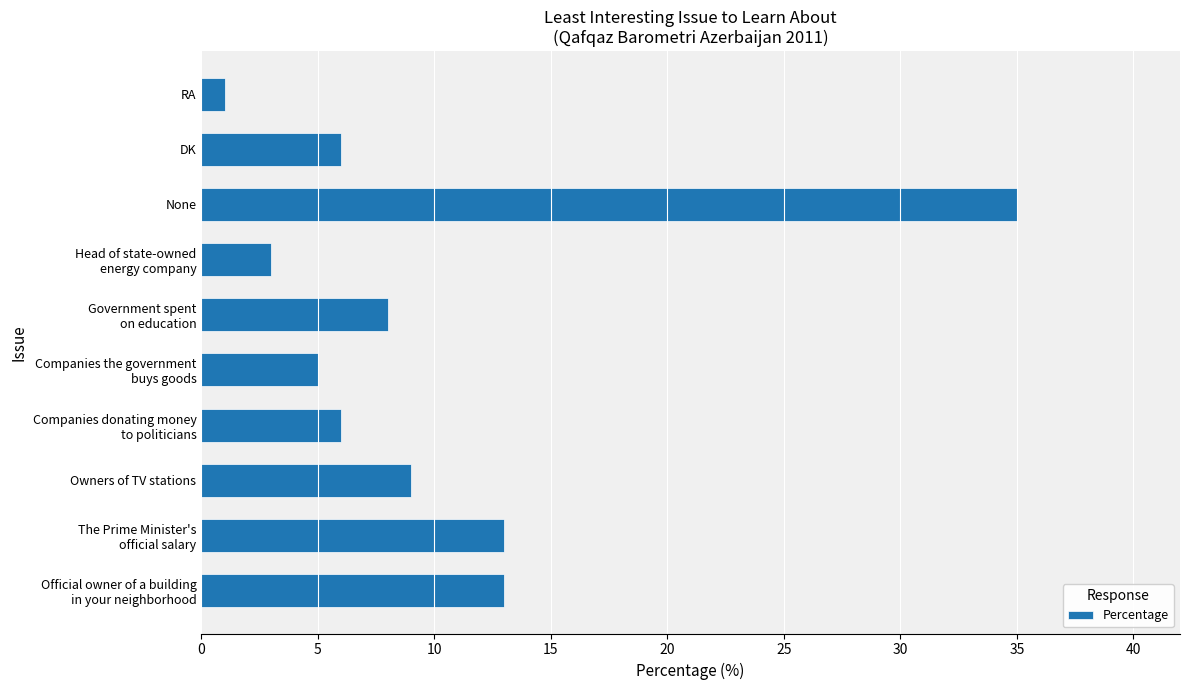

At which category does the chart reach its peak across all series?

None